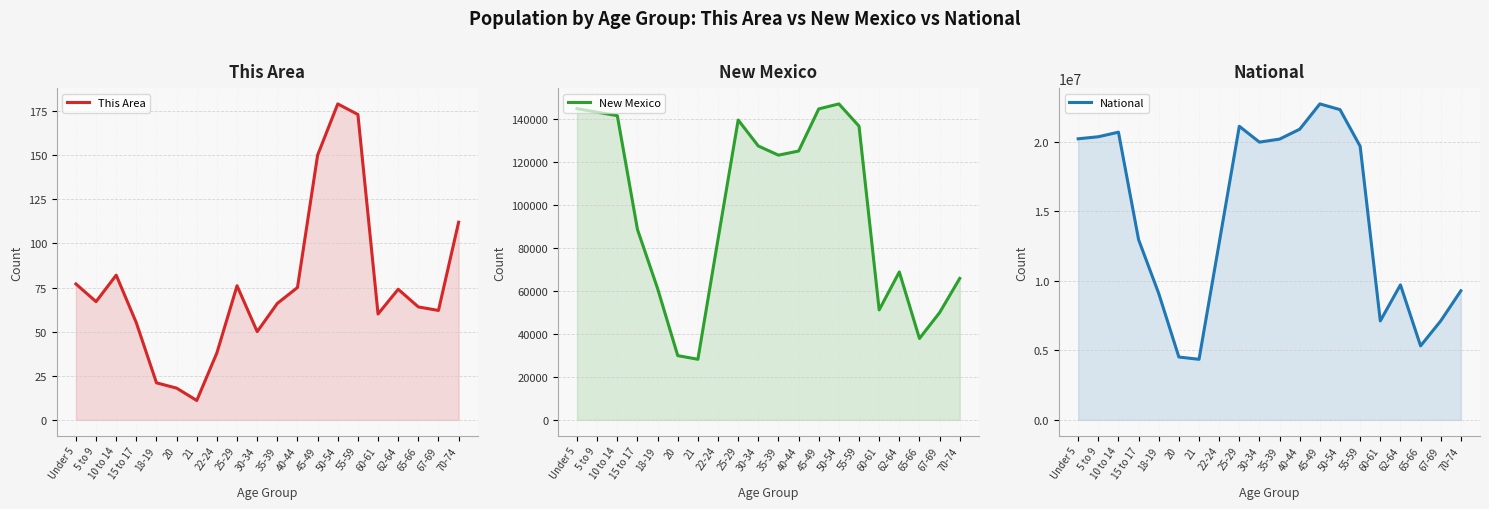

What is the spread (max minus min) of values at 25-29?

21101773